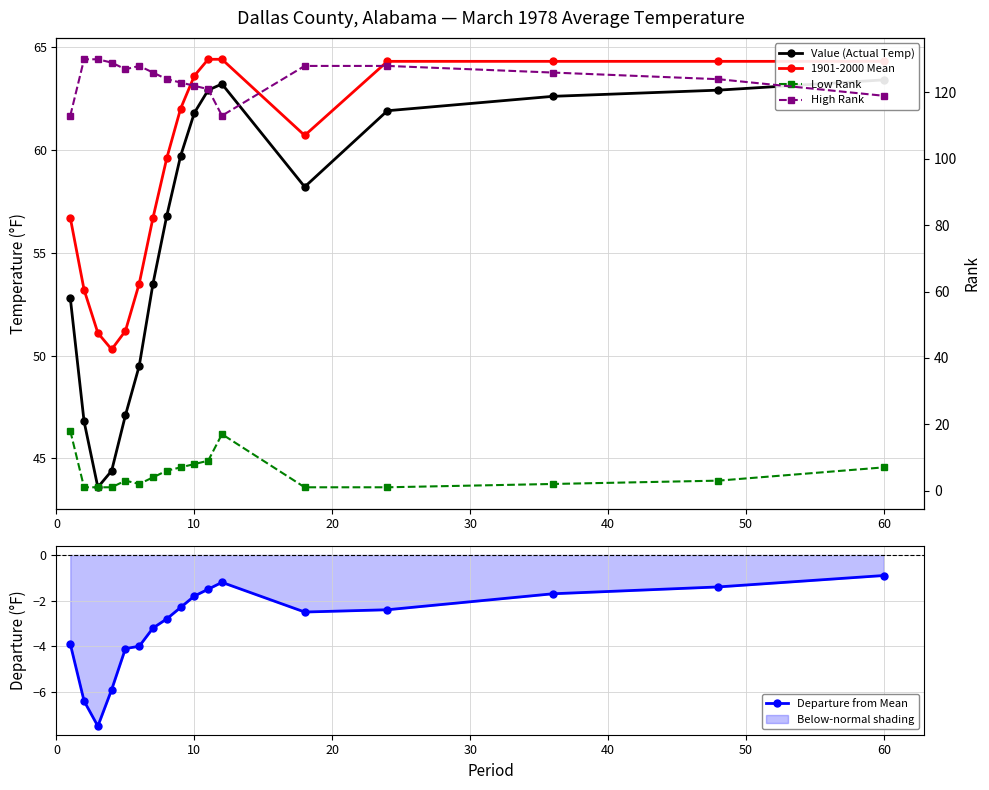

Where does the Departure from Mean series first go above -2?

10